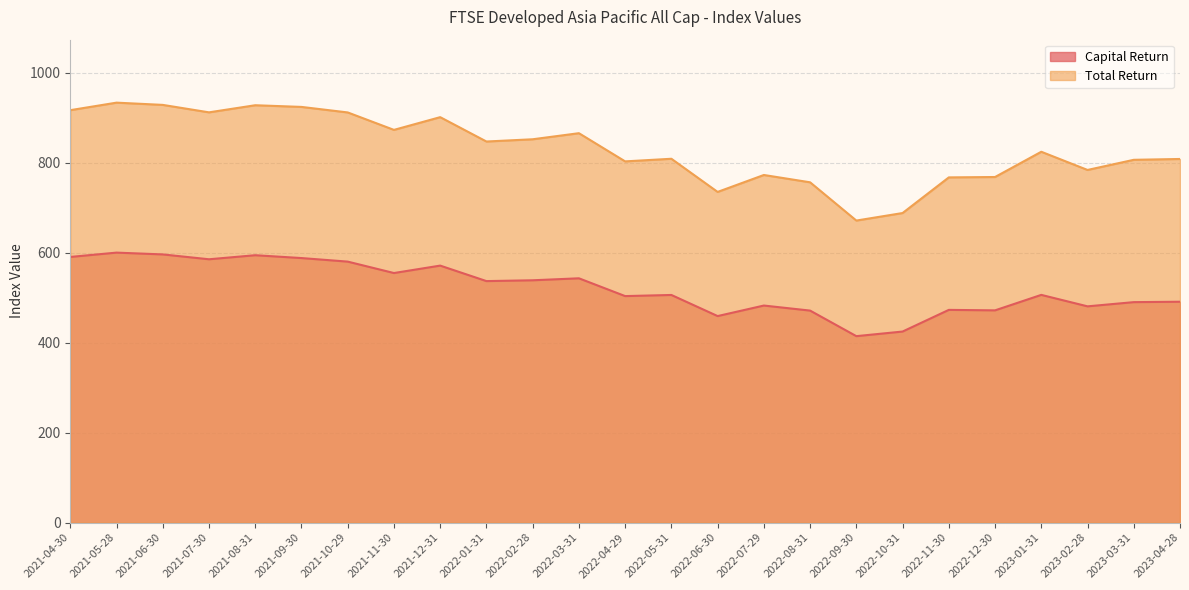

How many data points does each series have?

25